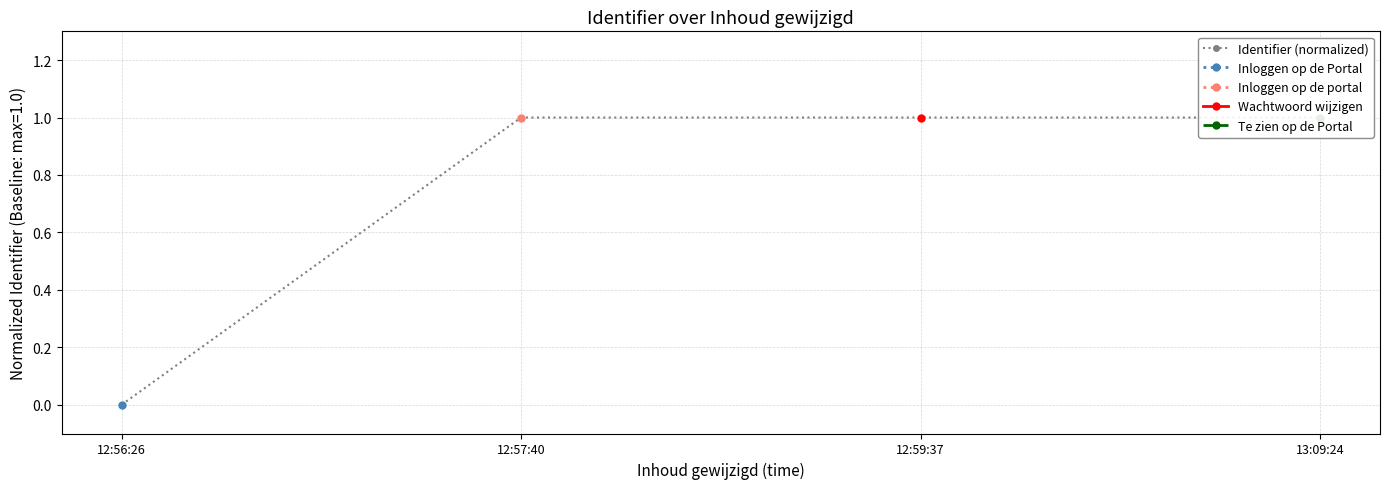

What is the label of the 1st point from the right?

13:09:24